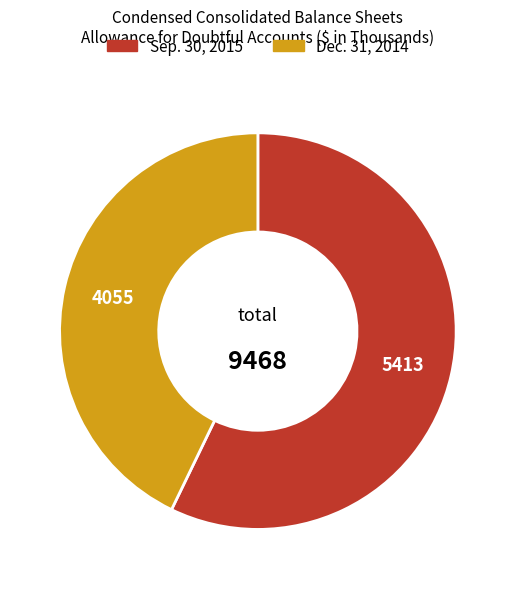

Which category has the biggest portion of the pie?

Sep. 30, 2015